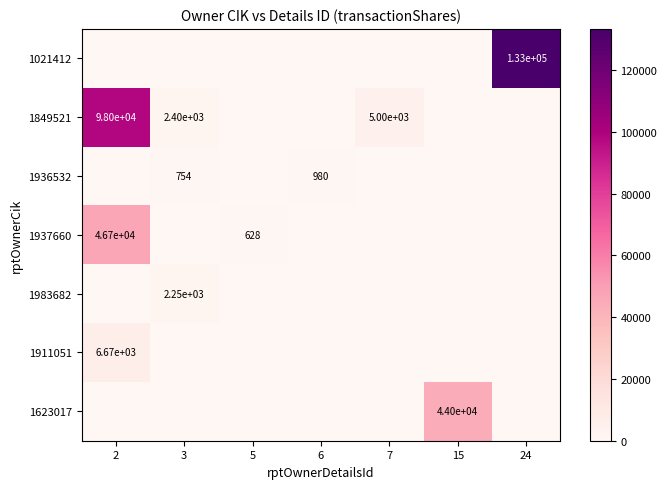

The 1937660 series shows 81106 at 2. True or false?

False